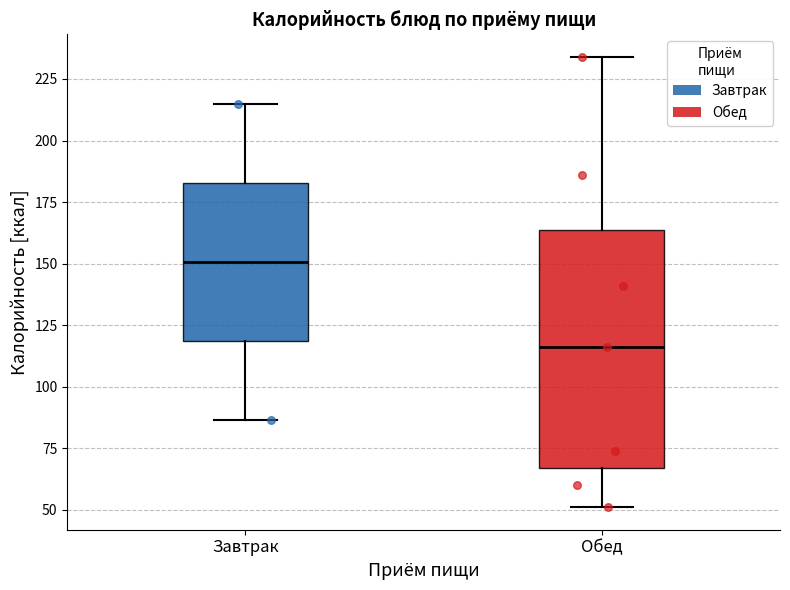

Where does the median line of the box for Завтрак sit on the y-axis? The values are not printed on the chart, so give them approximately, as read against the axis.

150